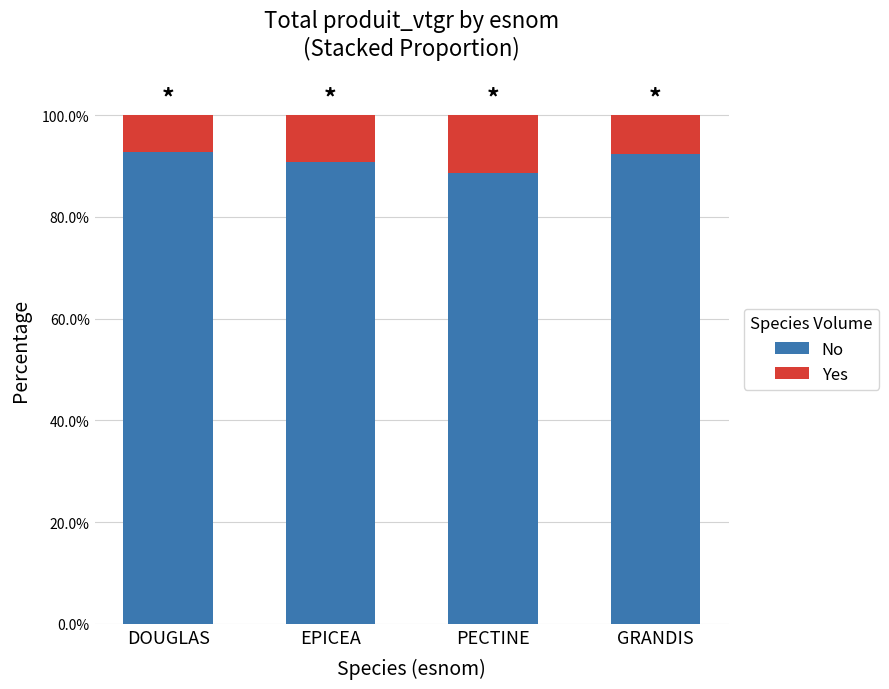

List the series in order of their peak value, lowest first.

Yes, No